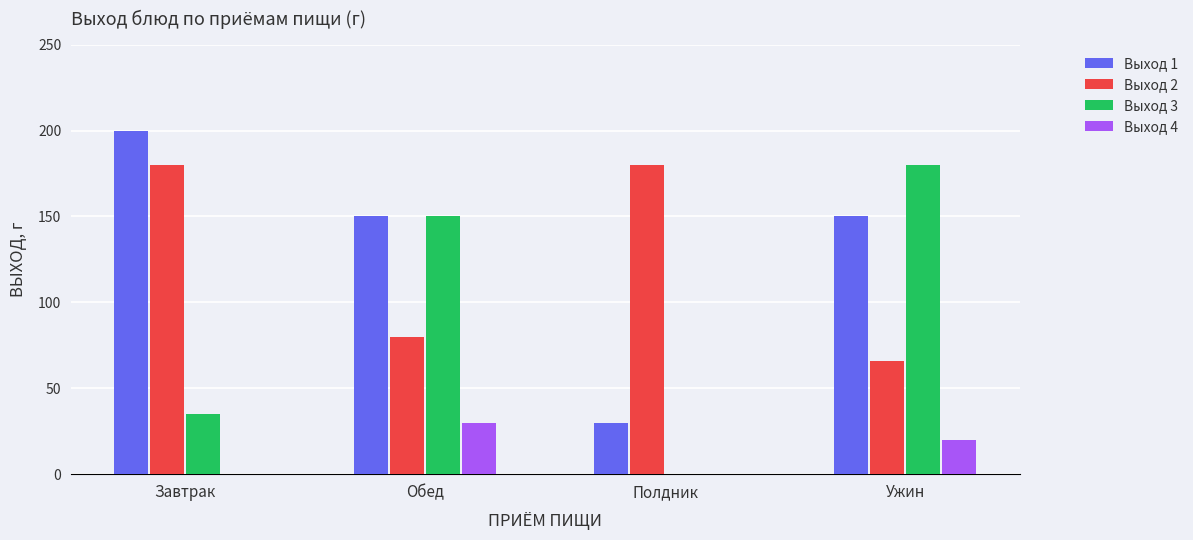

Is the value of Выход 3 at Завтрак greater than the value of Выход 1 at Обед?

No